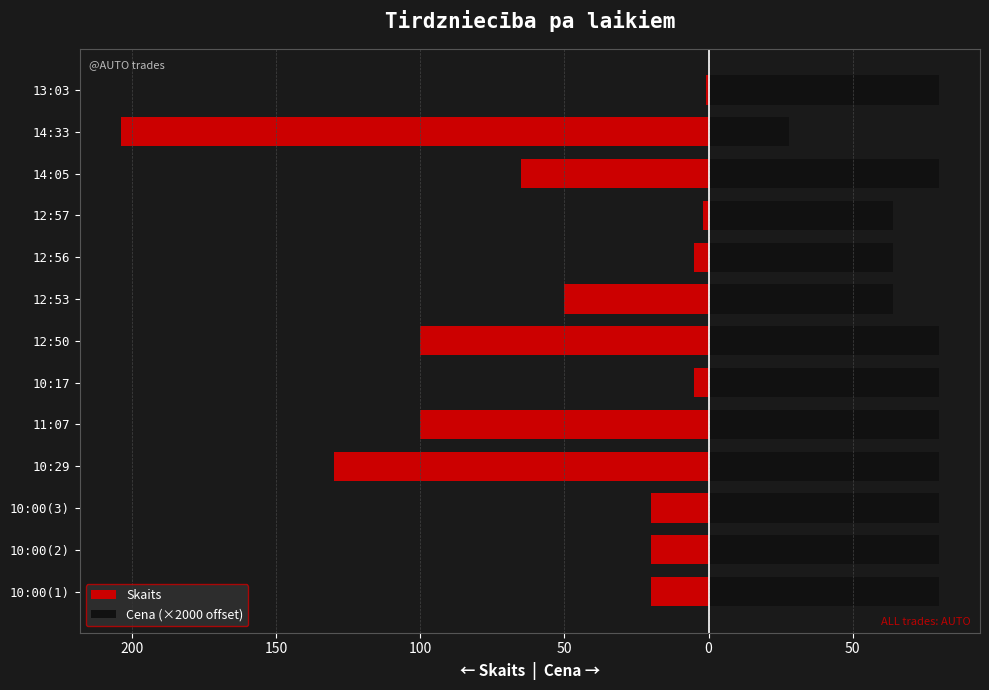

At how many categories does at least one series exceed -185?

13